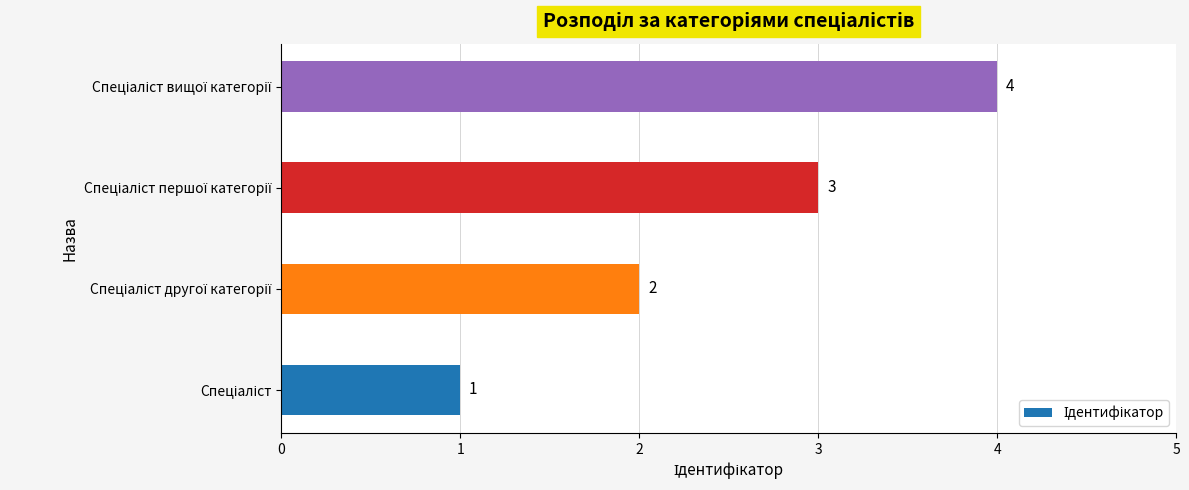

Count the number of categories in the chart.

4